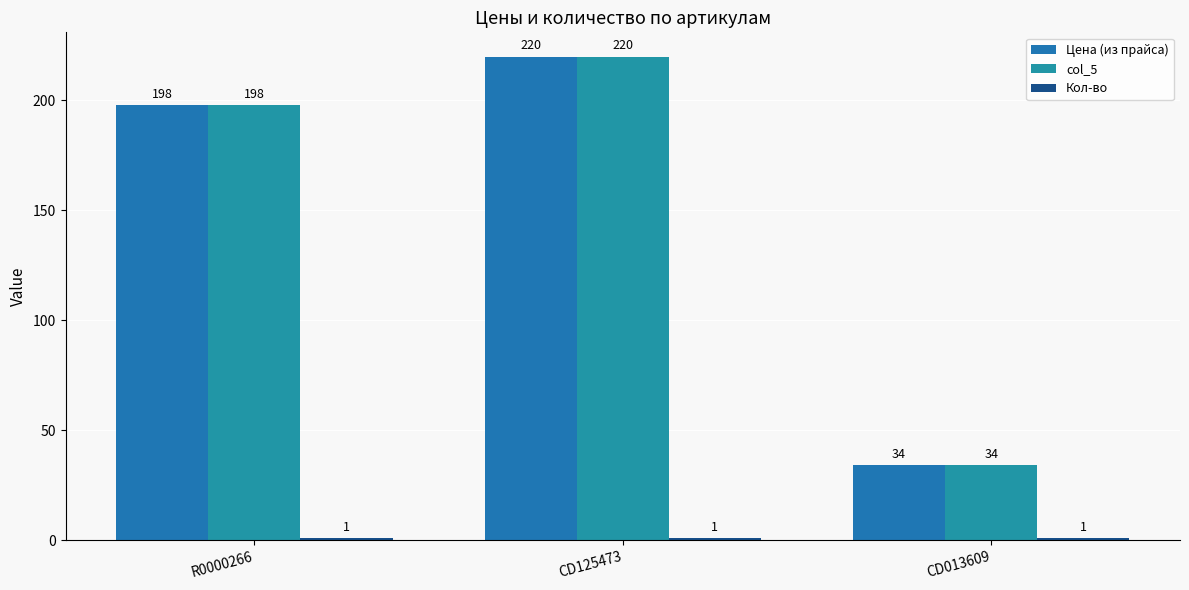

Are the bars horizontal?

No